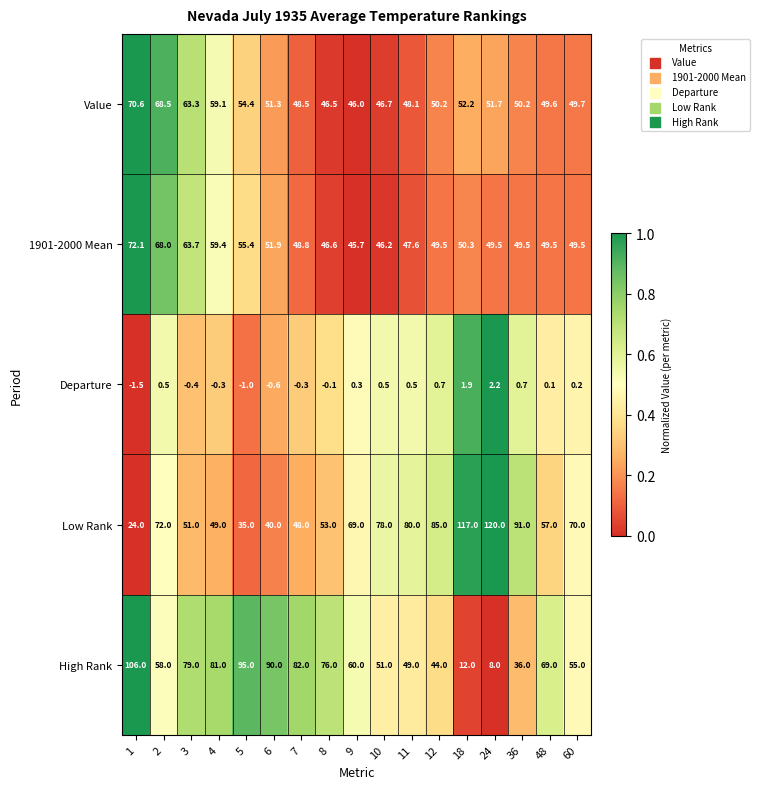

Is it true that Departure equals 0.5 at 9?

False